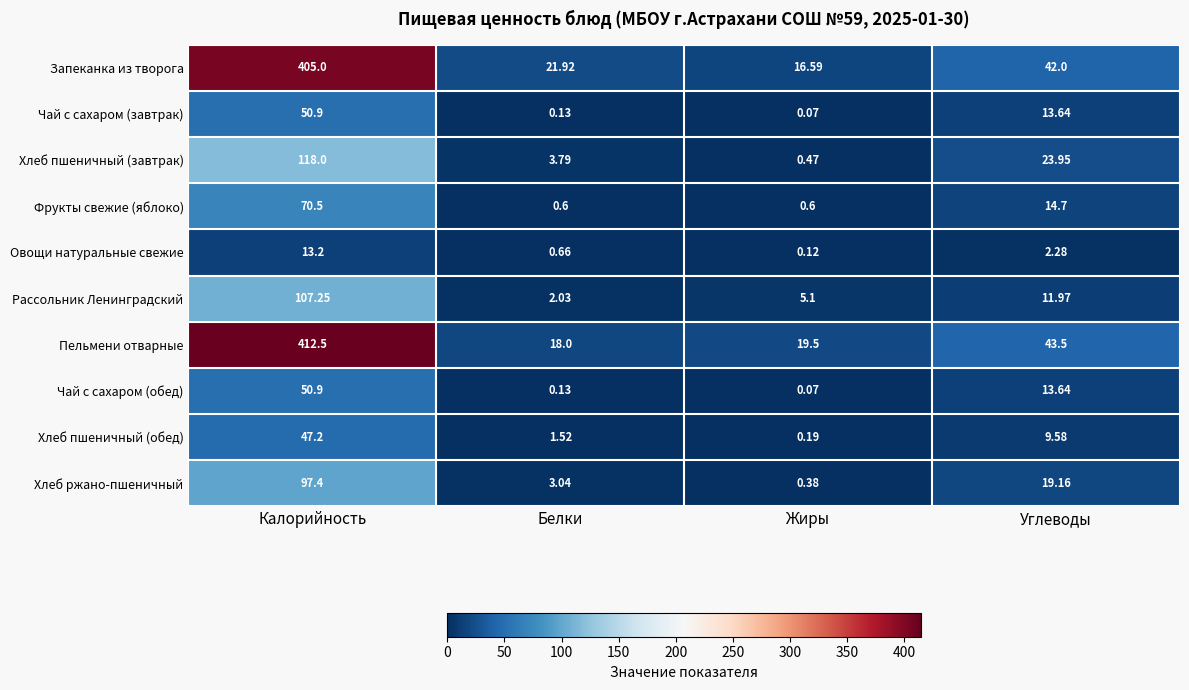

At how many categories does at least one series exceed 182?

1